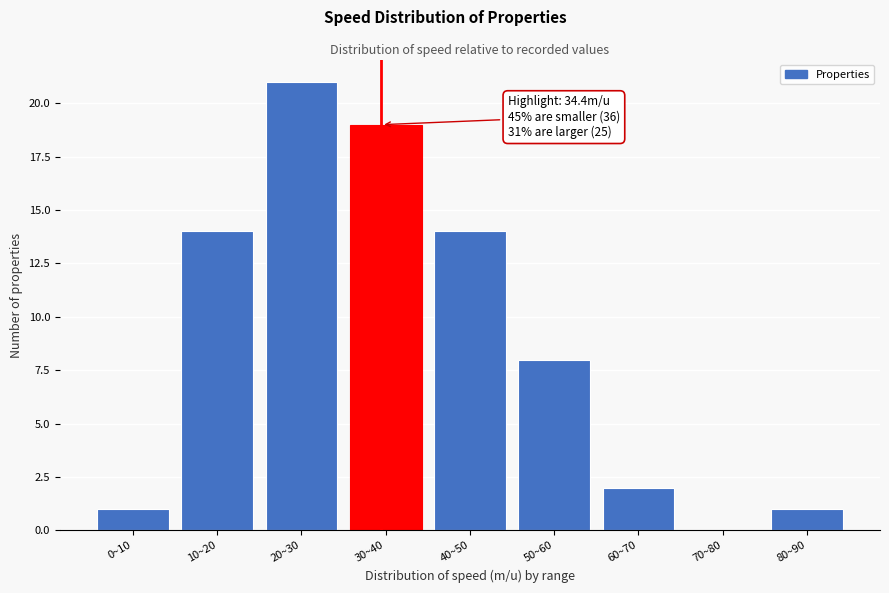

Reading right to left, list all the values displayed in this chart.

80~90=1	70~80=0	60~70=2	50~60=8	40~50=14	30~40=19	20~30=21	10~20=14	0~10=1